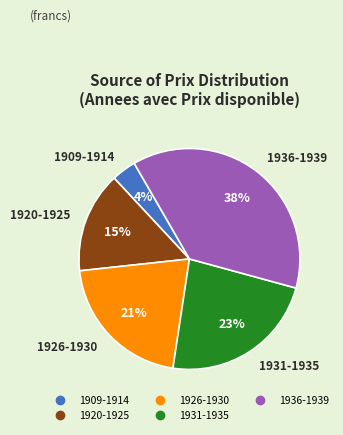

Does any single category account for the majority?

No